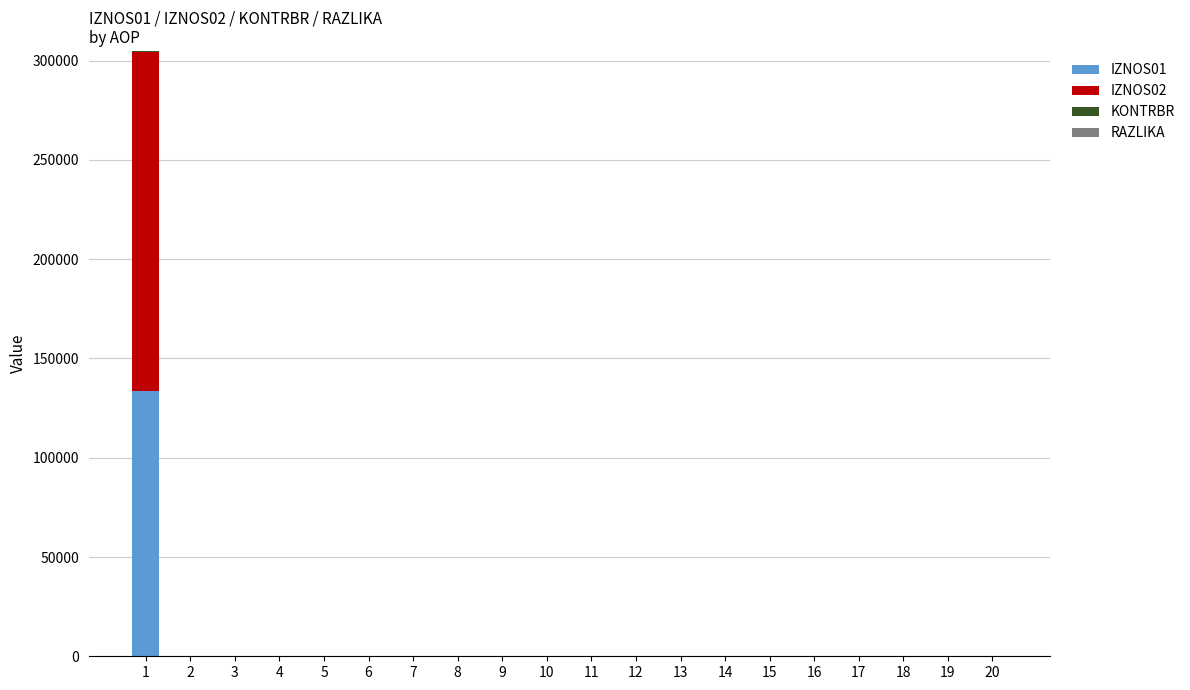

The value of IZNOS01 at 7 is 0.0. True or false?

True